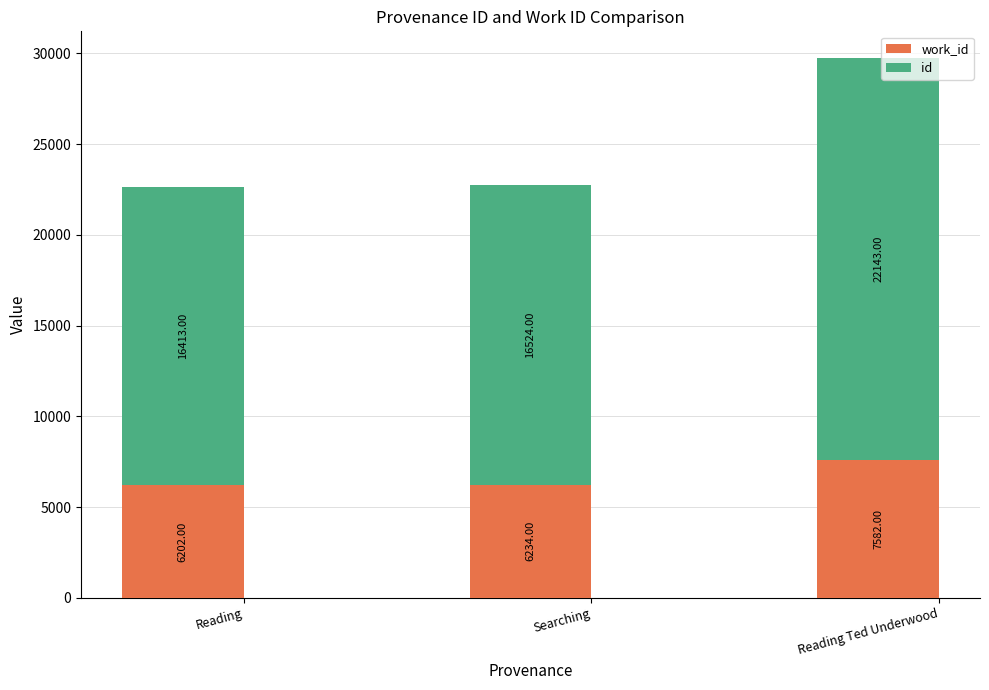

At which category is the sum across all series the highest?

Reading Ted Underwood